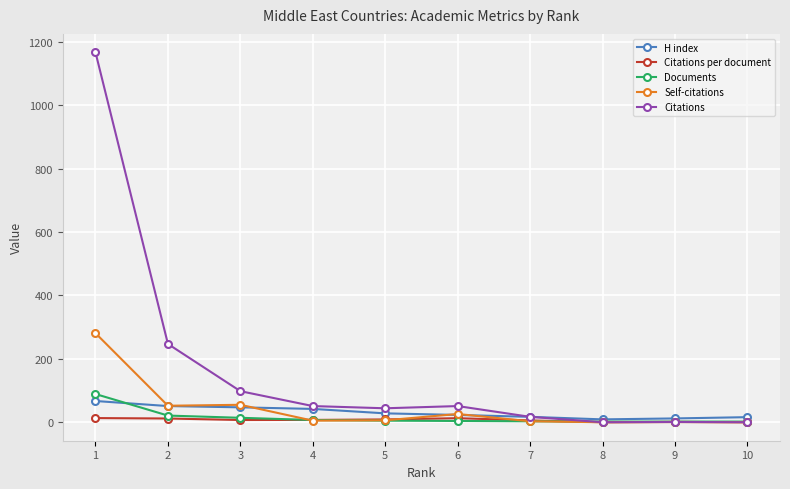

True or false: Citations has more than 0 interior local peaks.

True